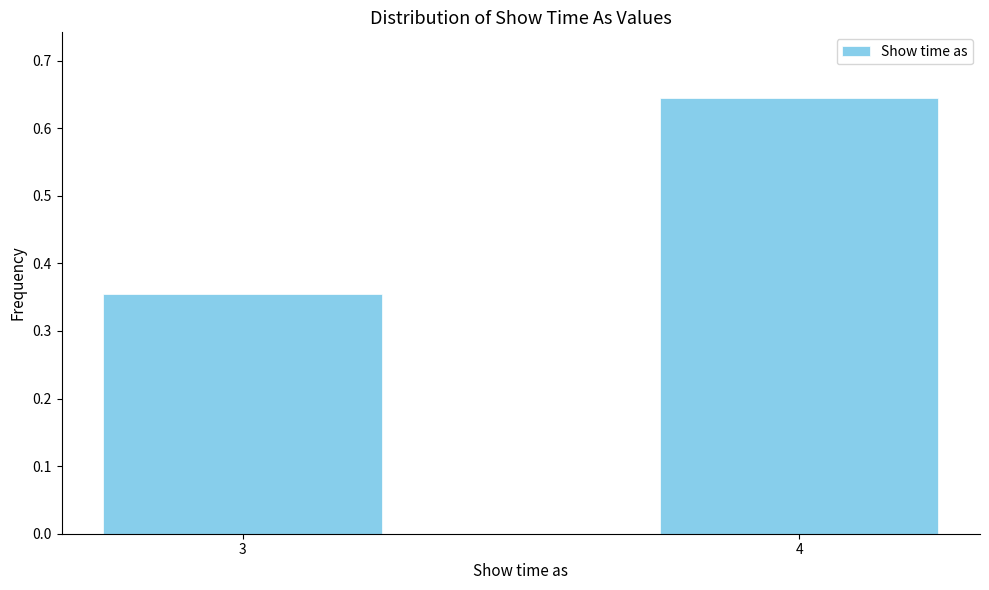

What is the change in value from 3 to 4?

+0.3